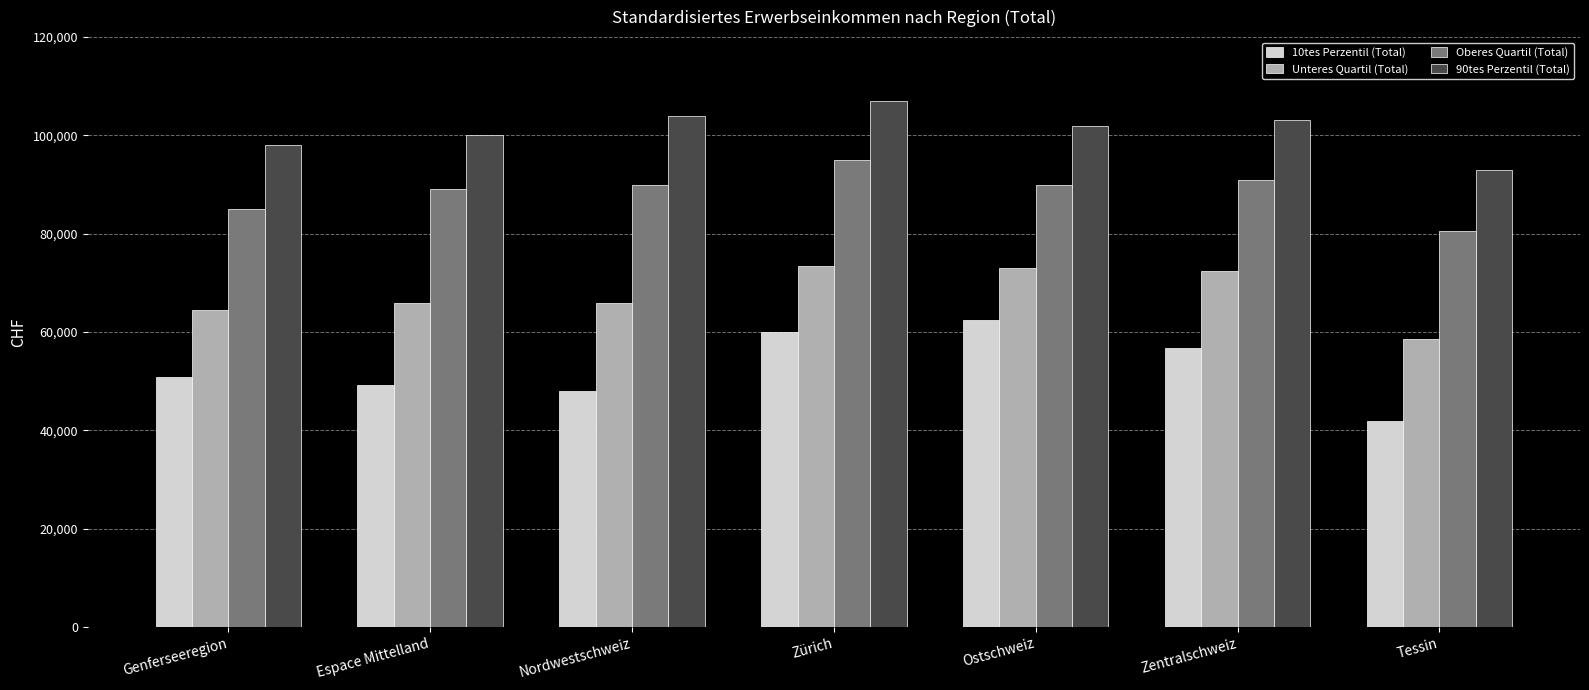

List the series in order of their overall mean, lowest first.

10tes Perzentil (Total), Unteres Quartil (Total), Oberes Quartil (Total), 90tes Perzentil (Total)